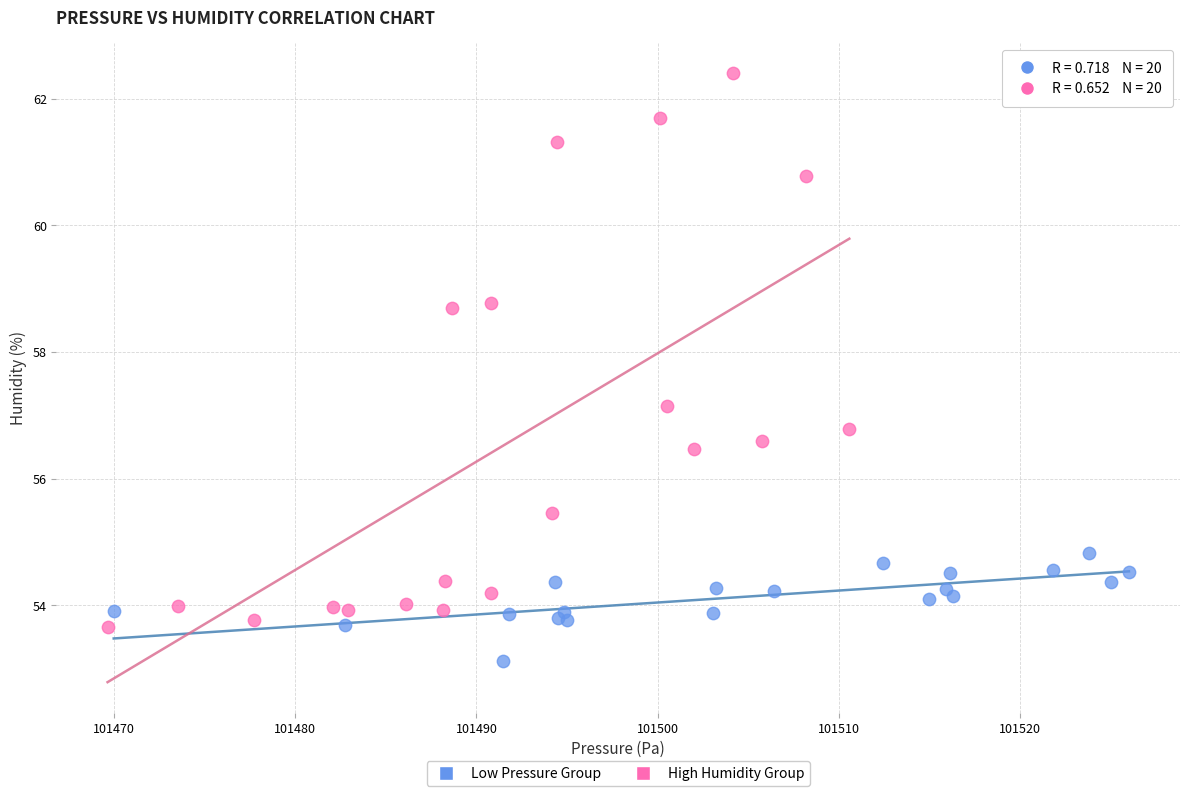

Which series contains the highest Y value?

High Humidity Group